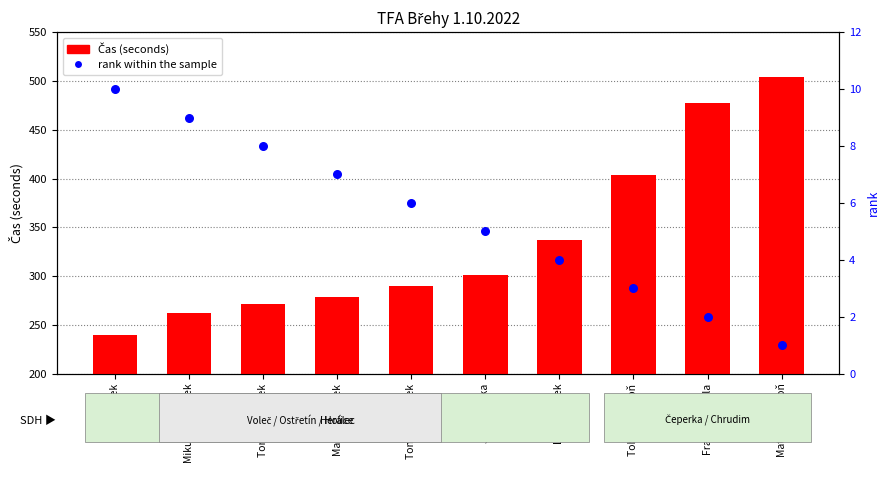

Which series reaches the maximum Y coordinate?

Čas (seconds)